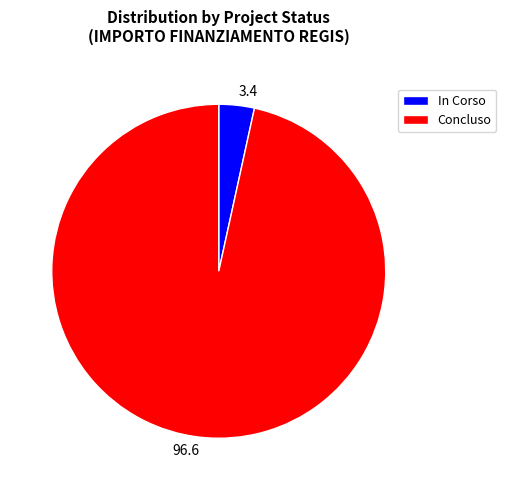

Is the sum of 3.4 and 96.6 greater than half?

Yes